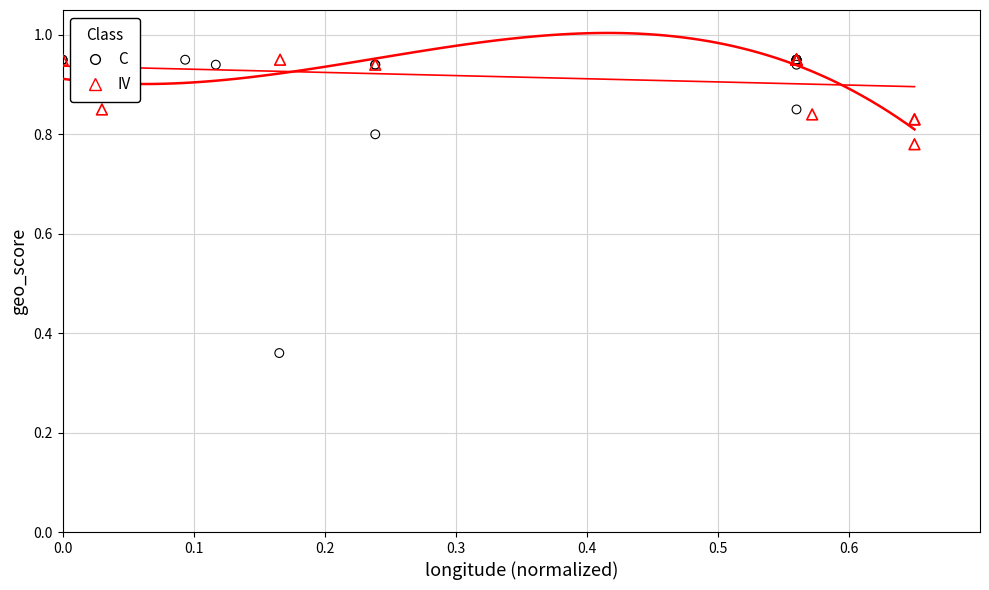

Which series reaches the minimum Y coordinate?

C